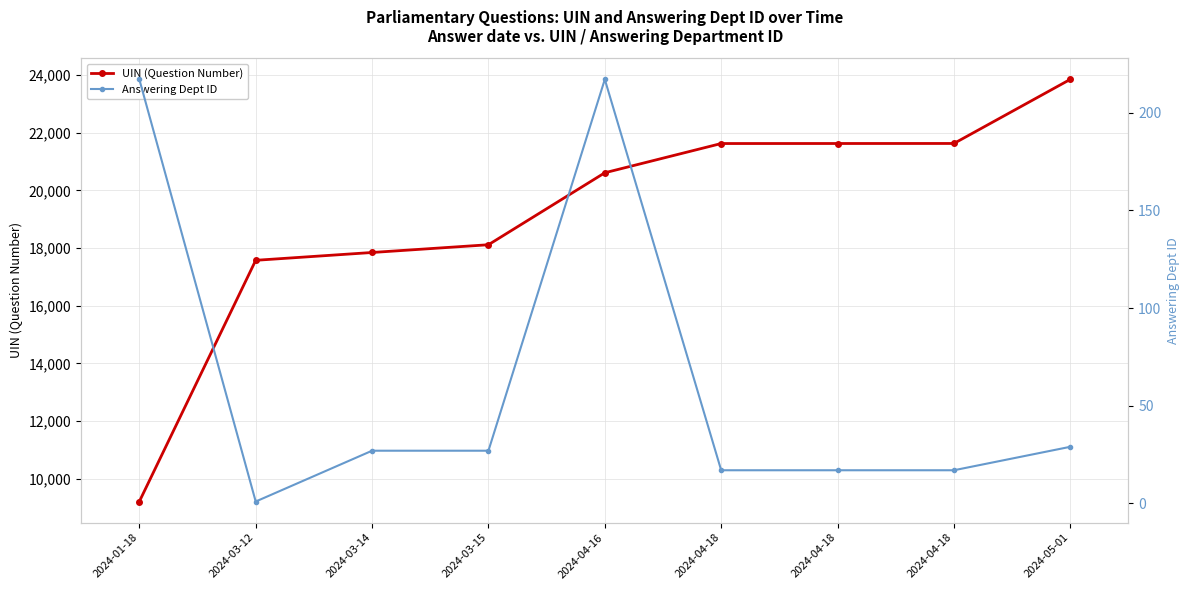

What is the average value of the Answering Dept ID series?

63